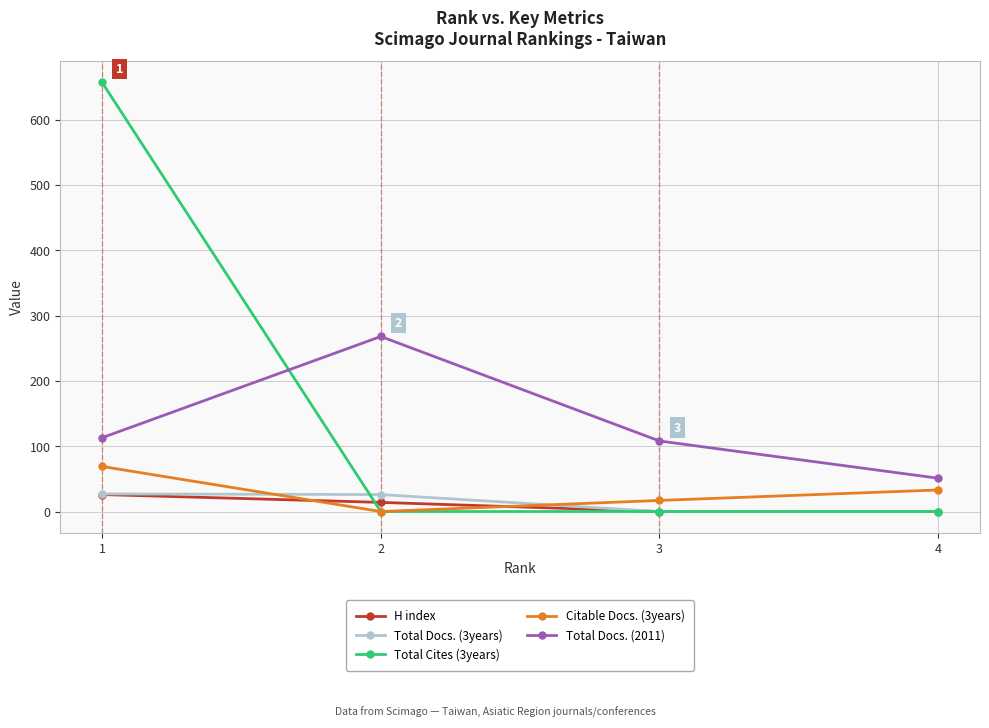

True or false: H index and Total Docs. (2011) intersect in this chart.

False